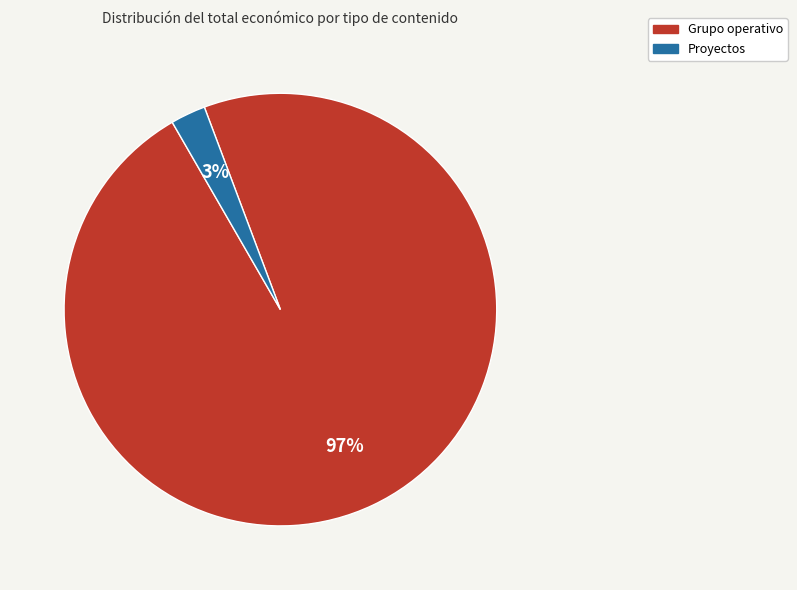

Which slice is the smallest?

Proyectos